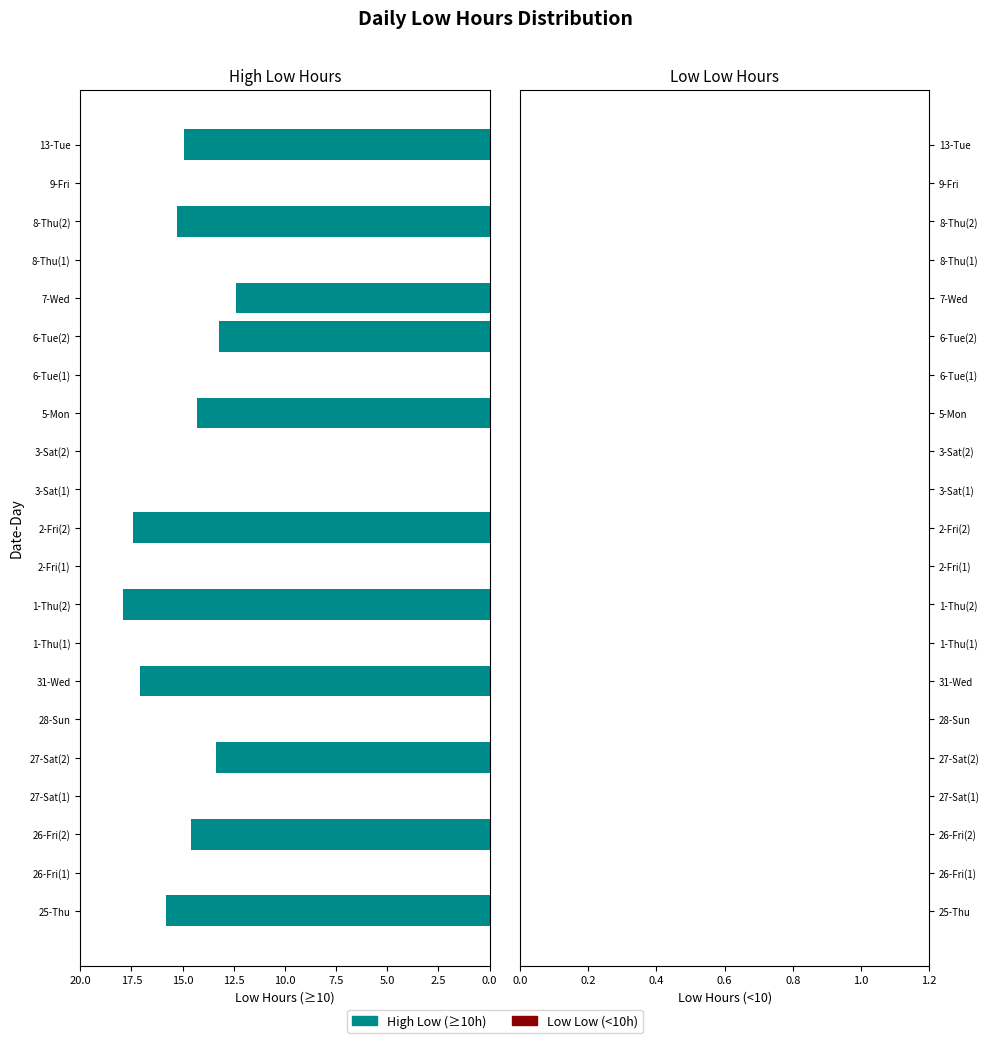

What is the change in value from 25-Thu to 1-Thu(1)?

-15.8